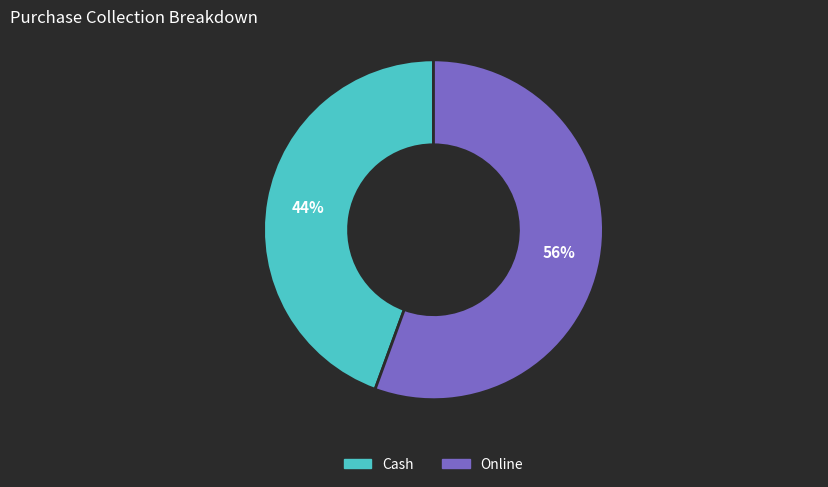

To the nearest percent, what is the average slice percentage?

50%